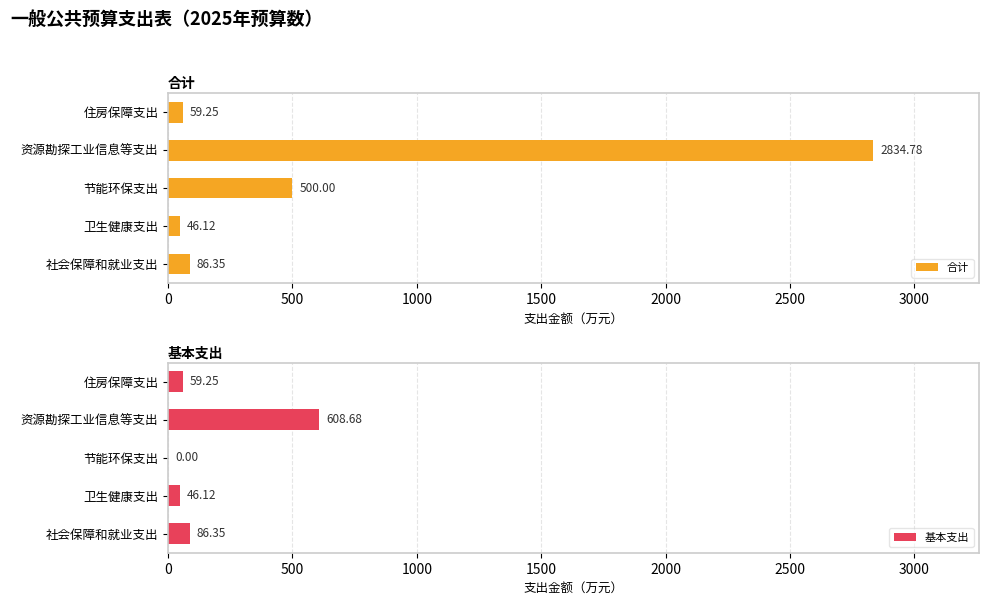

Reading left to right, transcribe all the data shown in this chart.

合计: 86.3	46.1	500.0	2834.8	59.2
基本支出: 86.3	46.1	0.0	608.7	59.2